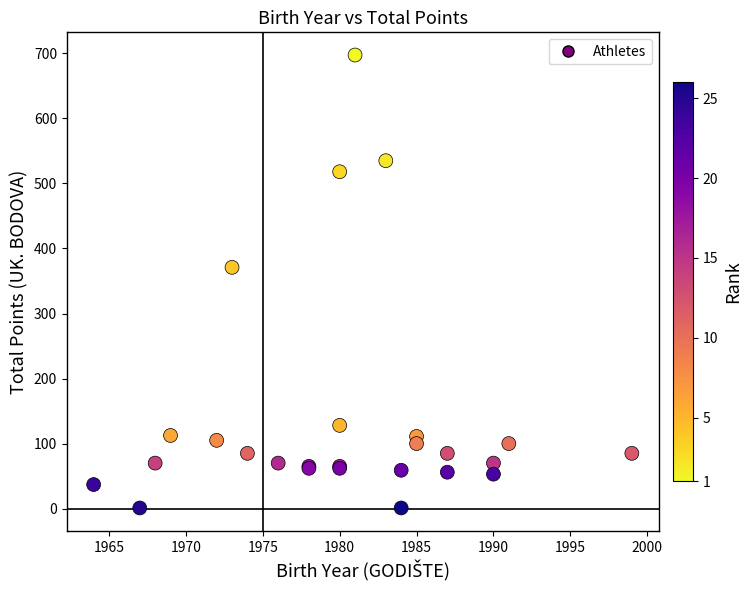

What Y value in the scatter plot is closest to 349?

371.0